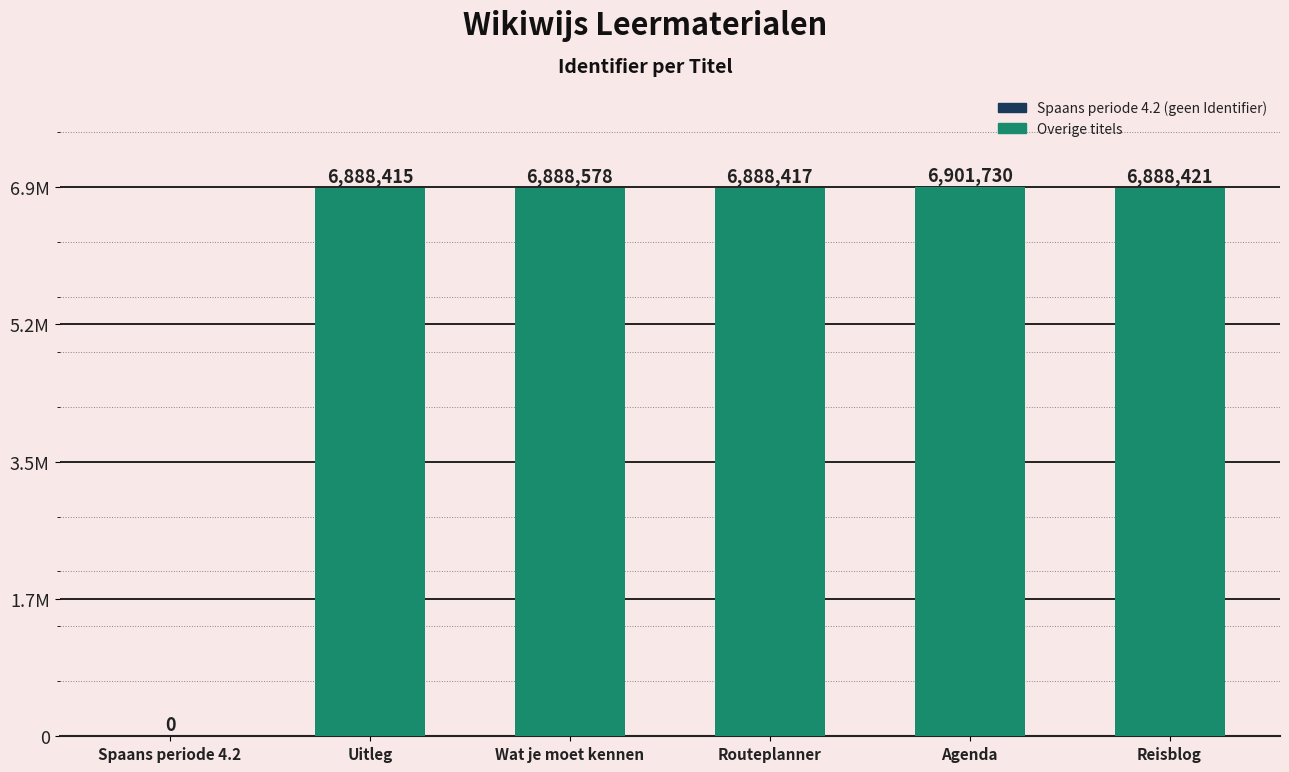

Rank the categories by value from highest to lowest.

Agenda, Wat je moet kennen, Reisblog, Routeplanner, Uitleg, Spaans periode 4.2